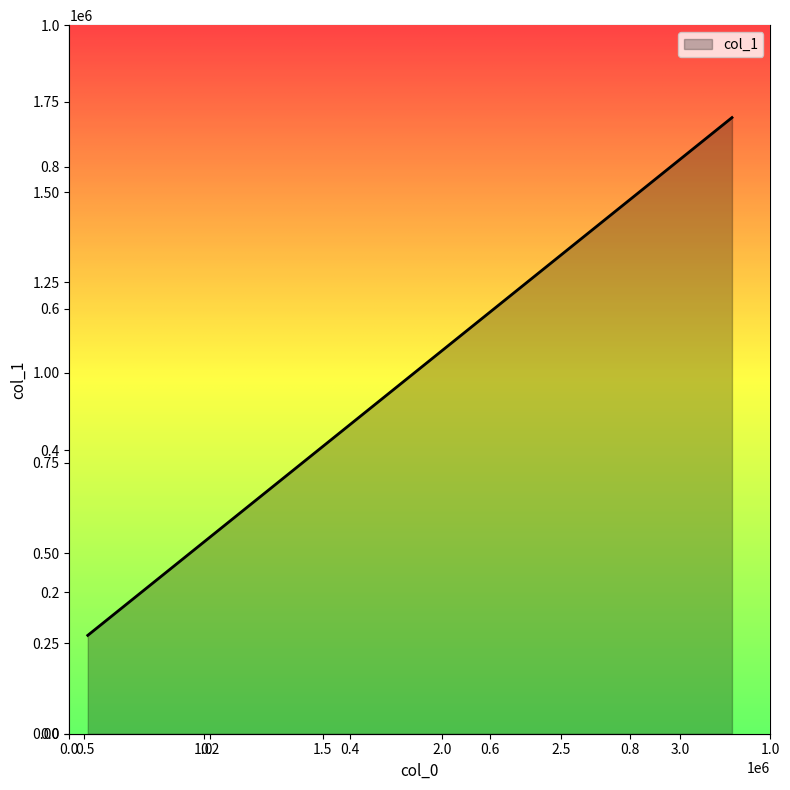

What is the difference between the maximum and minimum values?

1434264.7